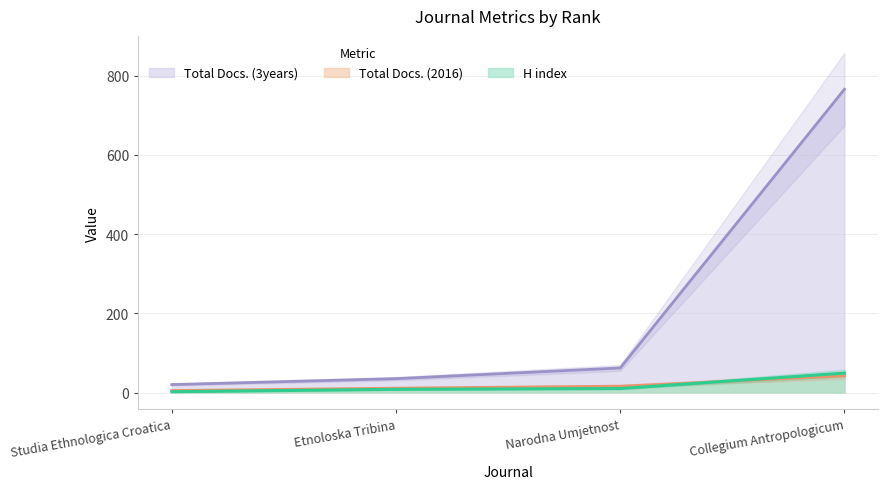

What is the average value of the Total Docs. (2016) series?

18